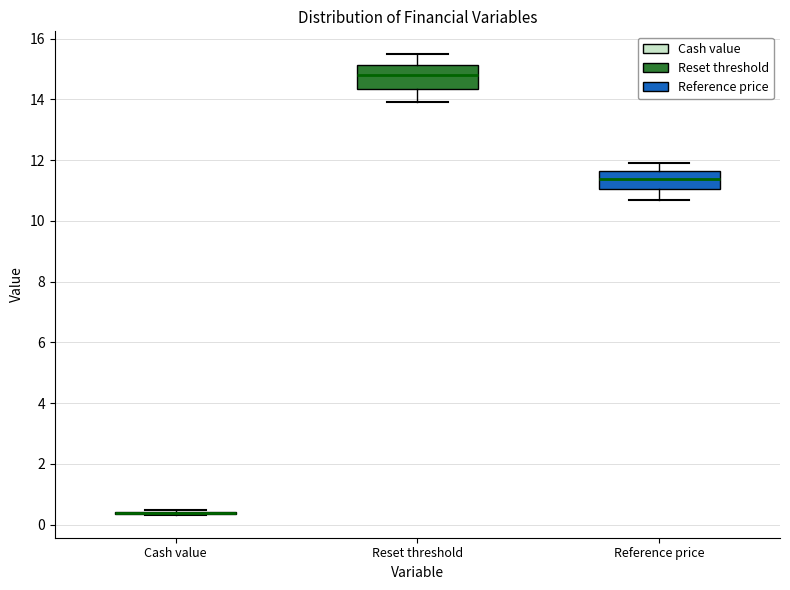

Reading left to right, read every box against the y-axis: the position of its median line, the range the box covers, and the ends of its whiskers. The values are not printed on the chart, so give them approximately, as read against the axis.

Cash value: box collapsed to a line at 0.4, whiskers 0.4 to 0.4
Reset threshold: median 14.8, box 14.4 to 15.2, whiskers 14.0 to 15.4
Reference price: median 11.4, box 11.0 to 11.6, whiskers 10.6 to 12.0